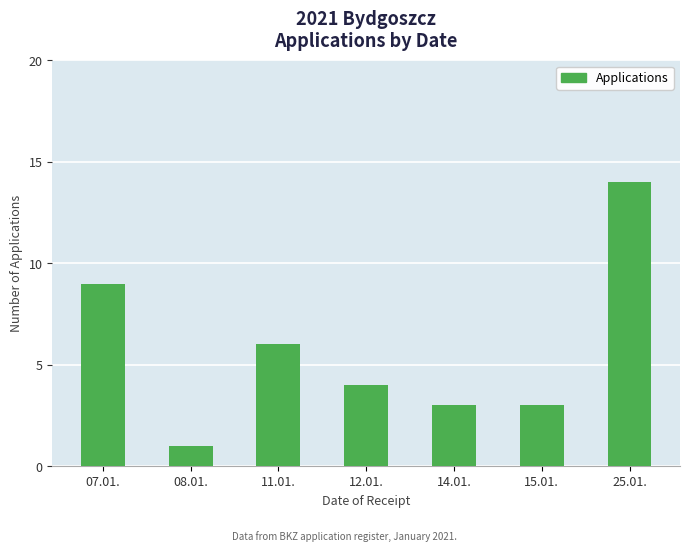

What is the ratio of the value at 12.01. to the value at 08.01.?

4.0